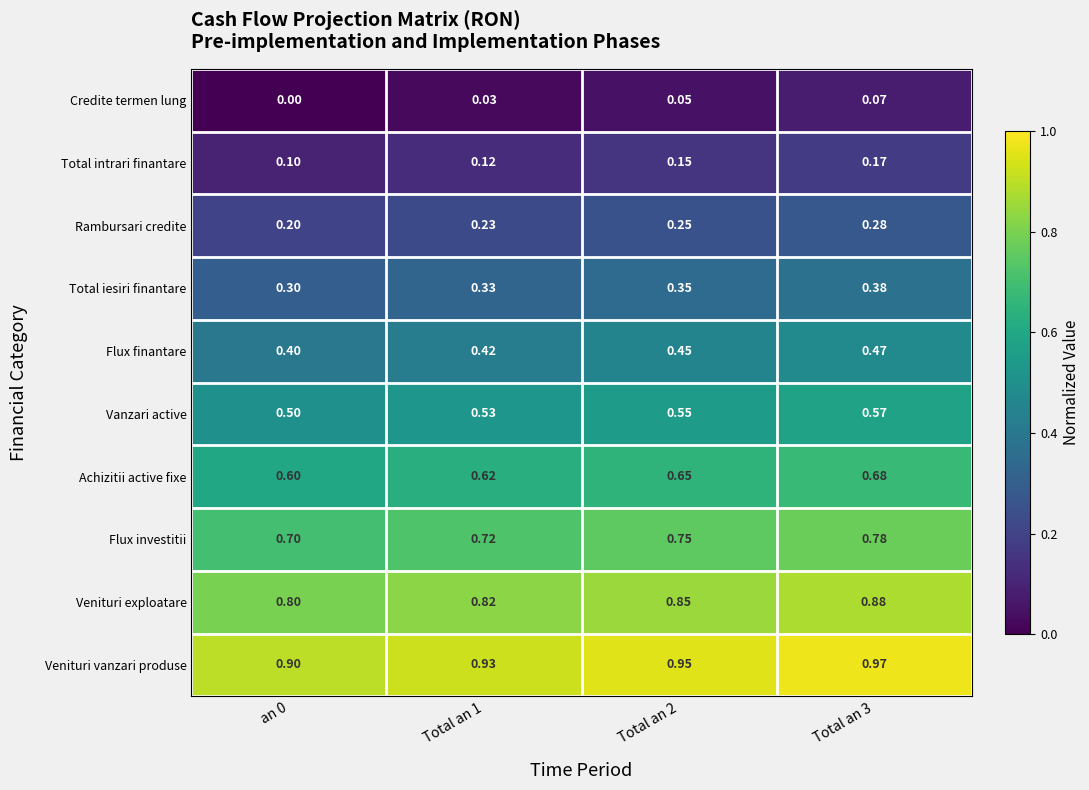

Is the value of Rambursari credite at an 0 greater than the value of Venituri vanzari produse at Total an 2?

No